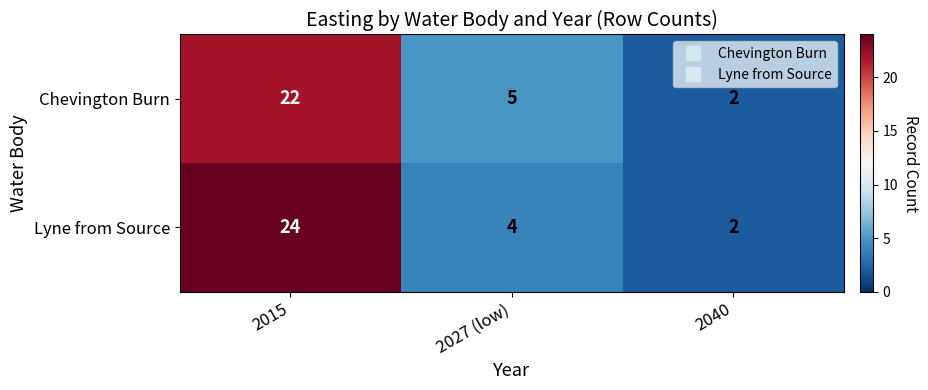

What is the maximum value for Lyne from Source?

24